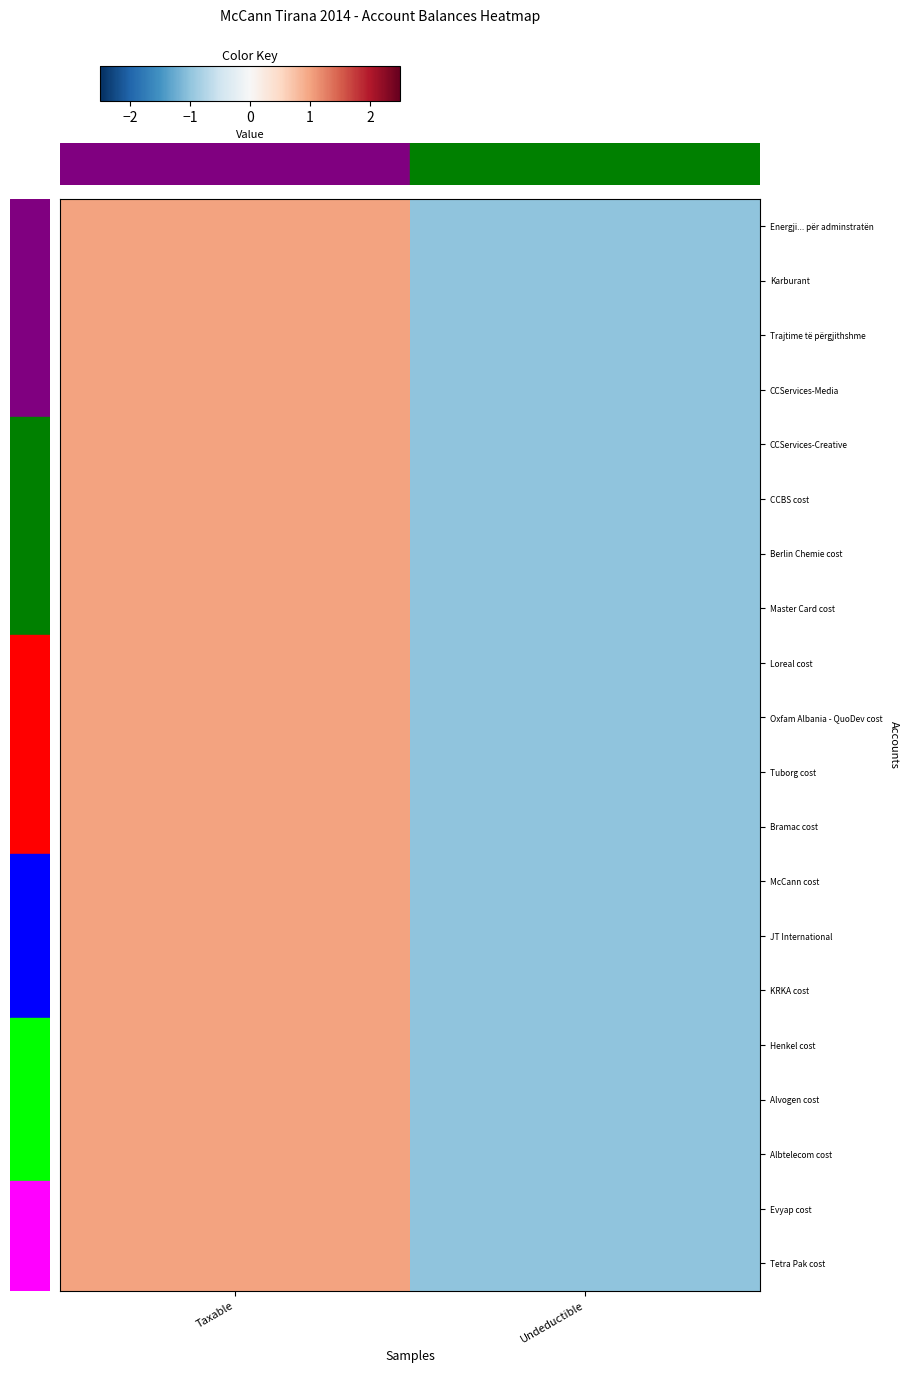

Which series has the largest total across all categories?

Energji... për adminstratën